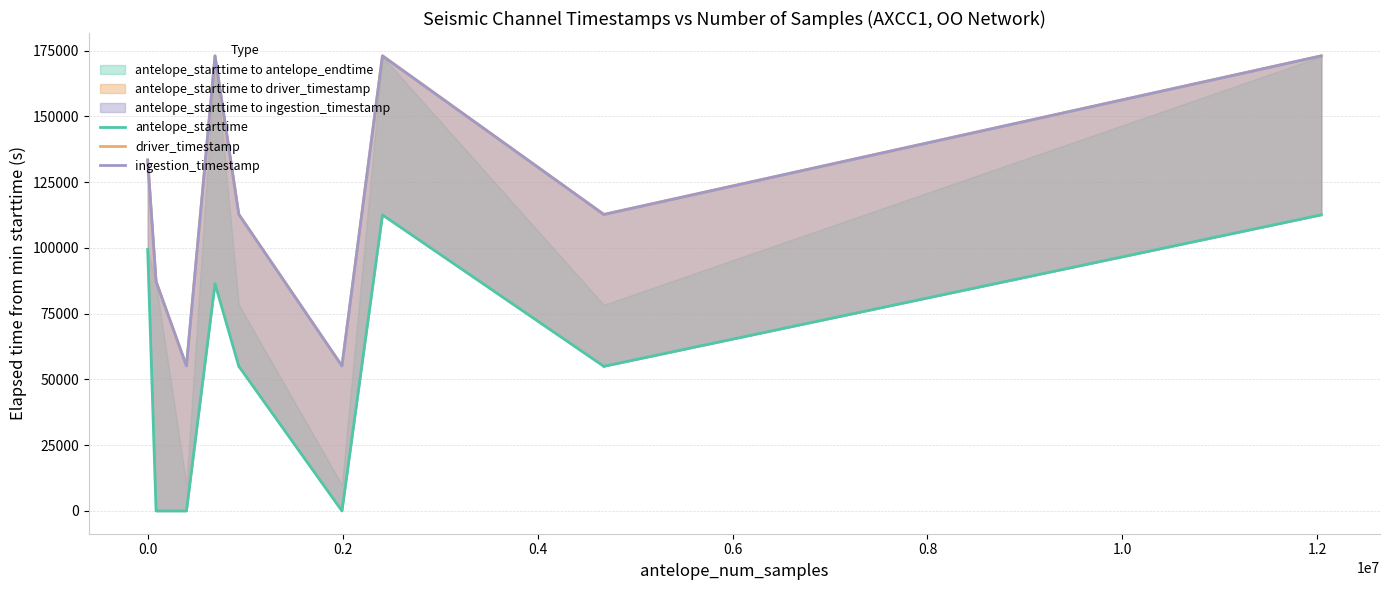

True or false: driver_timestamp and antelope_starttime intersect in this chart.

False